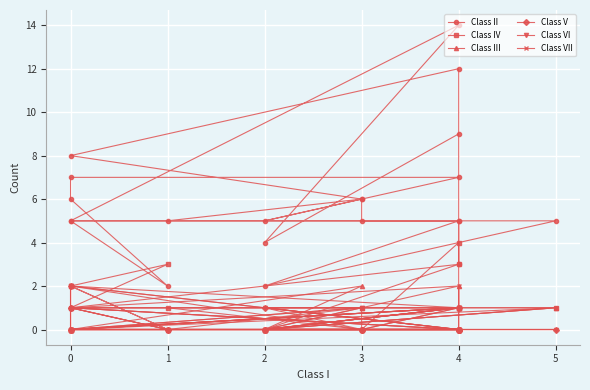

How many times do Class IV and Class III cross each other?

4